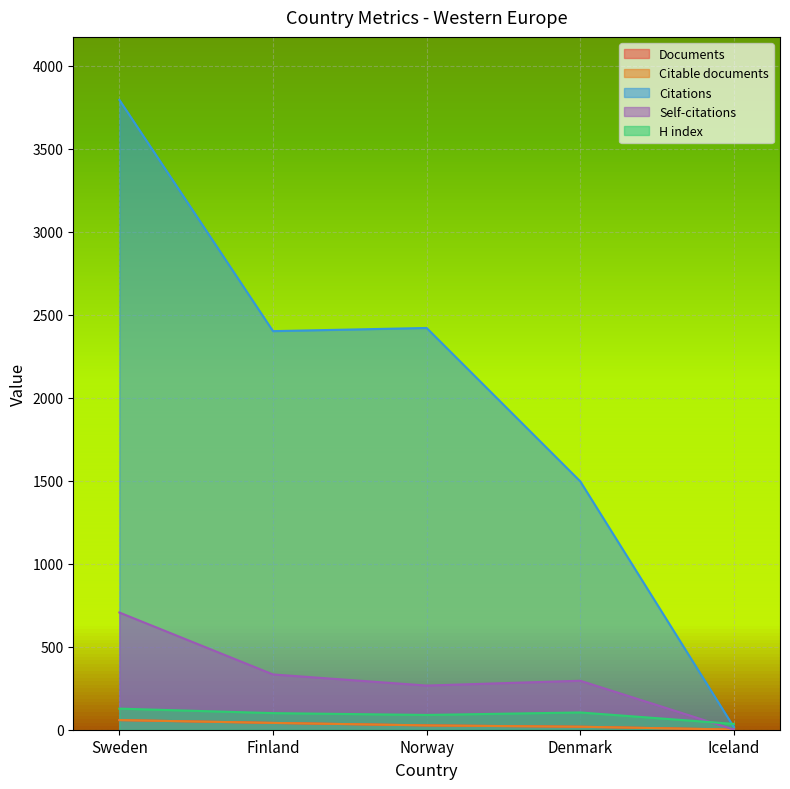

True or false: Citable documents and Documents cross at least once.

False